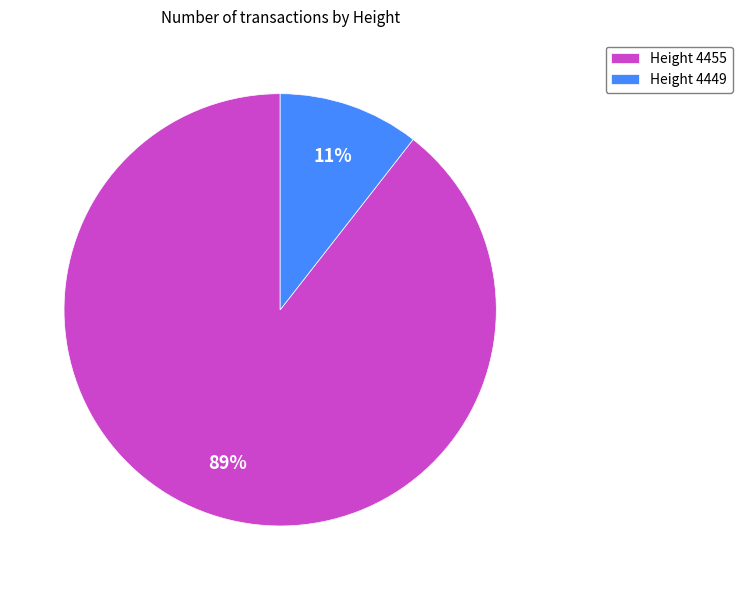

Is the sum of Height 4449 and Height 4455 greater than half?

Yes